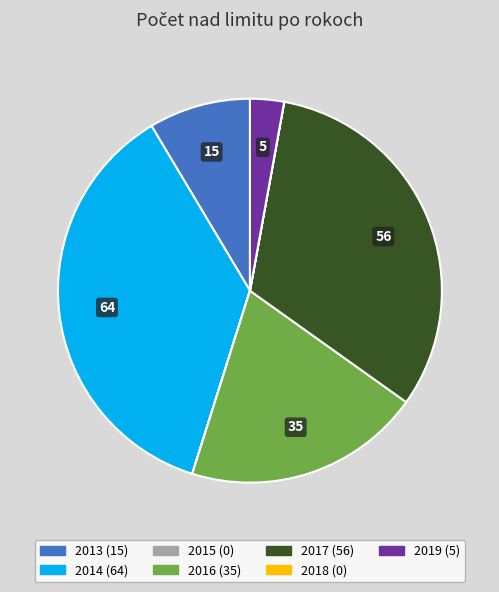

What is the largest slice in the pie chart?

2014